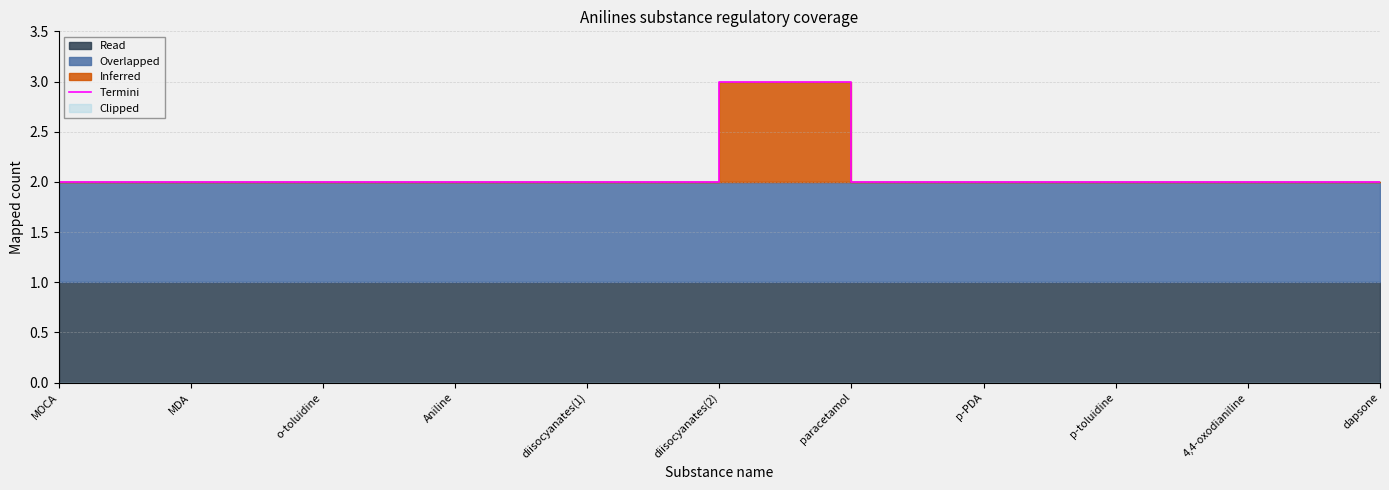

True or false: the data shows 4 at p-toluidine.

False